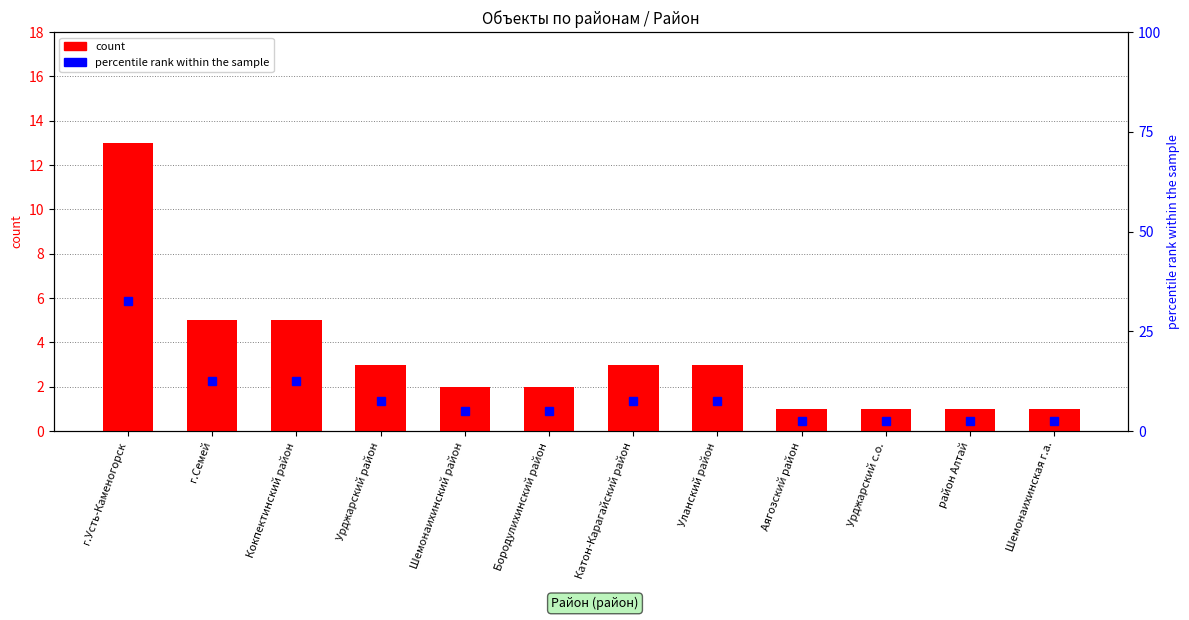

What is the minimum value for count?

1.0